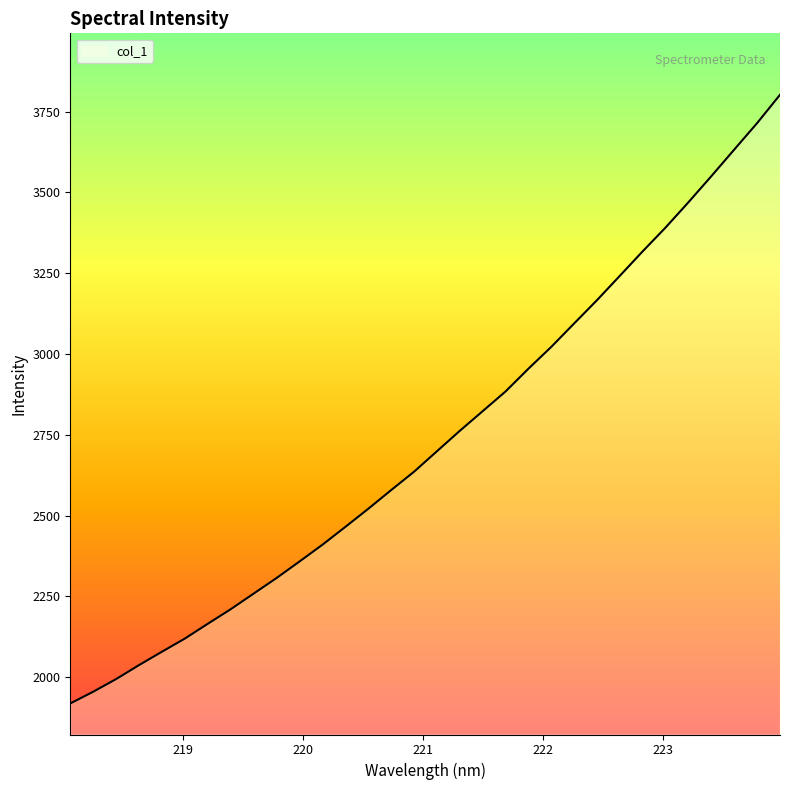

What is the average value?

2735.6